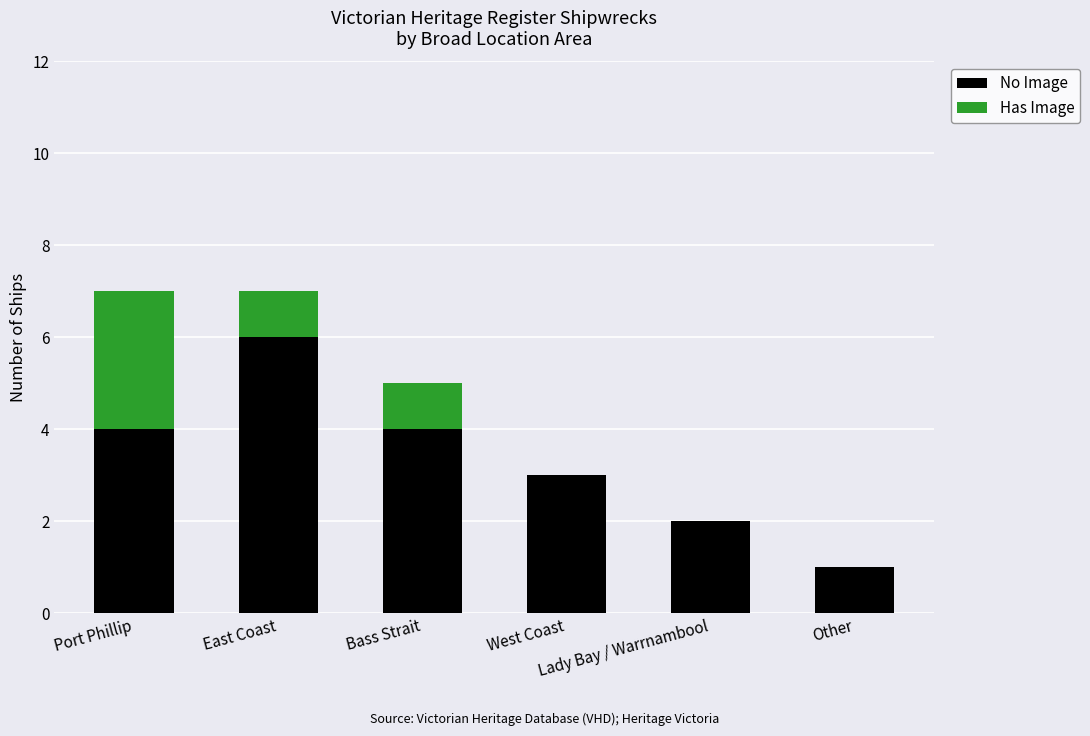

What is the maximum value for No Image?

6